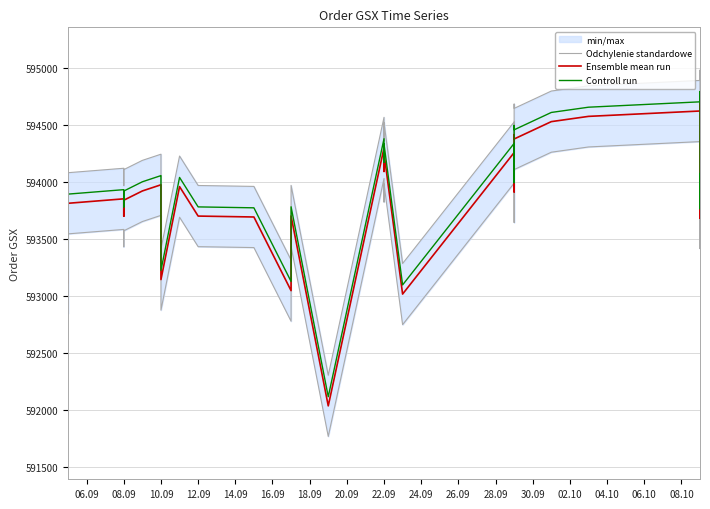

What is the label of the 34th point from the right?

08.09